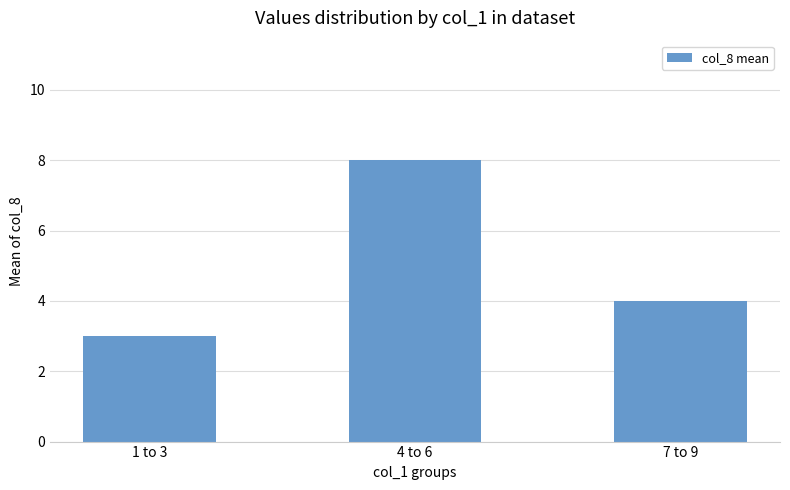

True or false: the data shows 3 at 7 to 9.

False